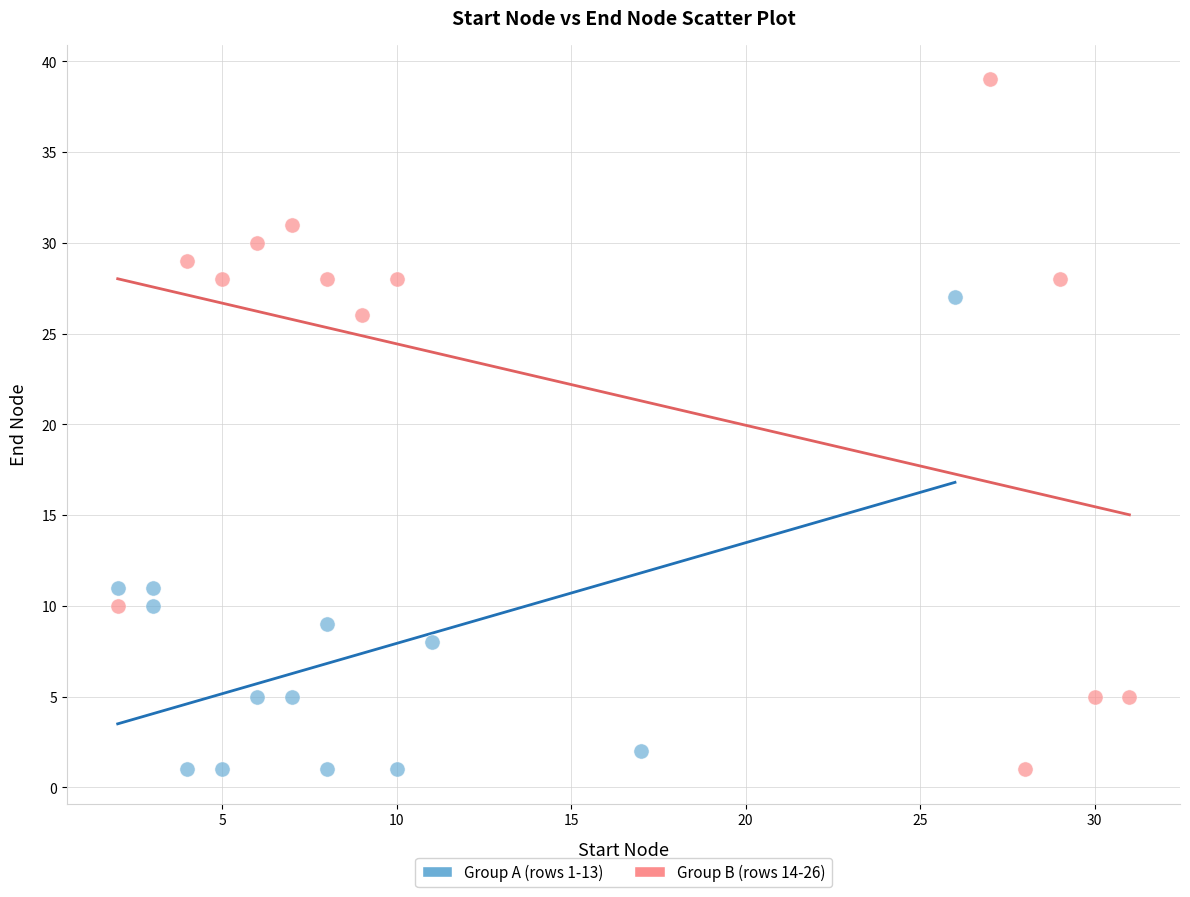

Which series has the widest spread of Y values?

Group B (rows 14-26)